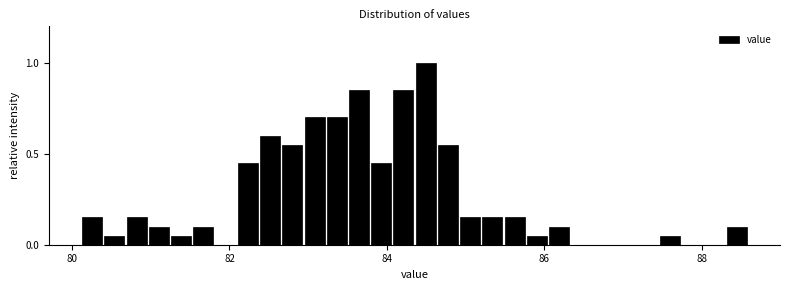

Read against the x-axis, roughly where is the centre of the tallest bar?

84.4